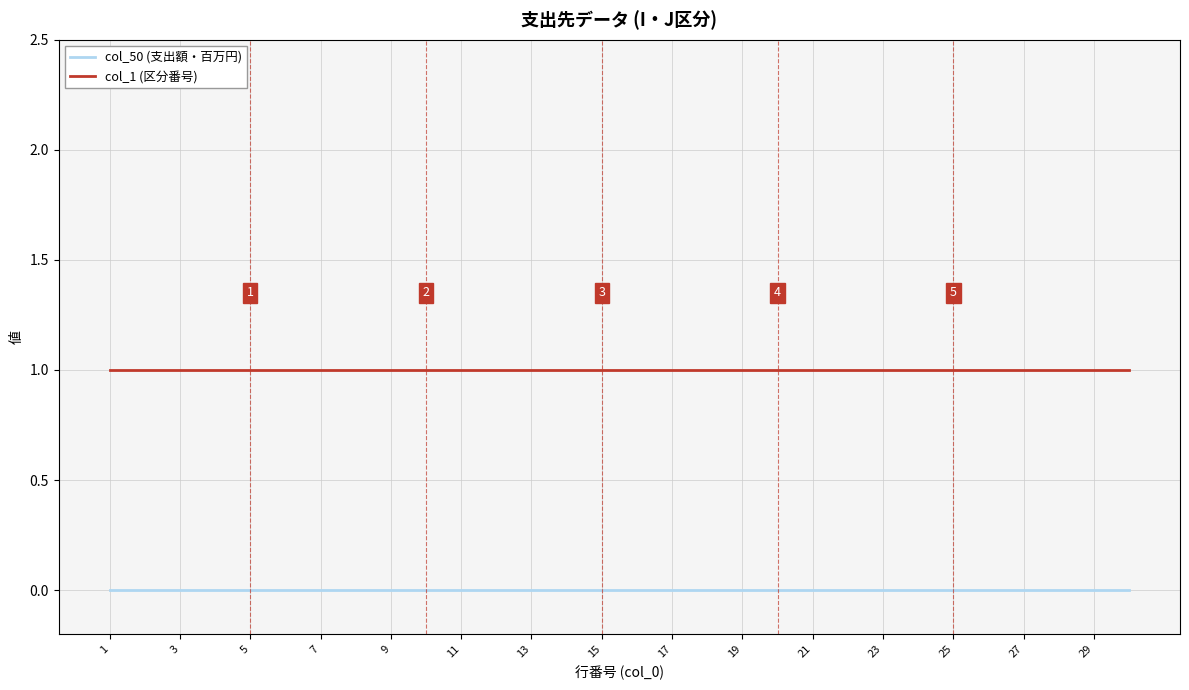

What is the lowest value of the col_1 (区分番号) series?

1